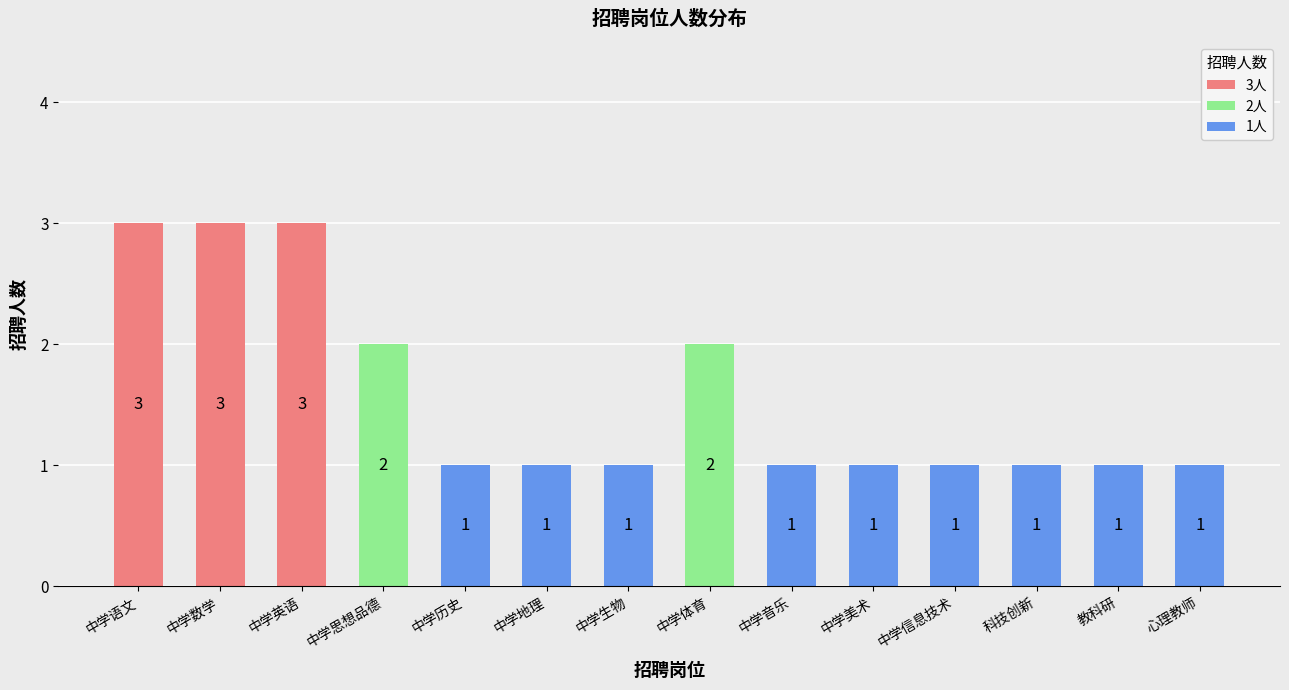

Rank the categories by value from highest to lowest.

中学语文, 中学数学, 中学英语, 中学思想品德, 中学体育, 中学历史, 中学地理, 中学生物, 中学音乐, 中学美术, 中学信息技术, 科技创新, 教科研, 心理教师